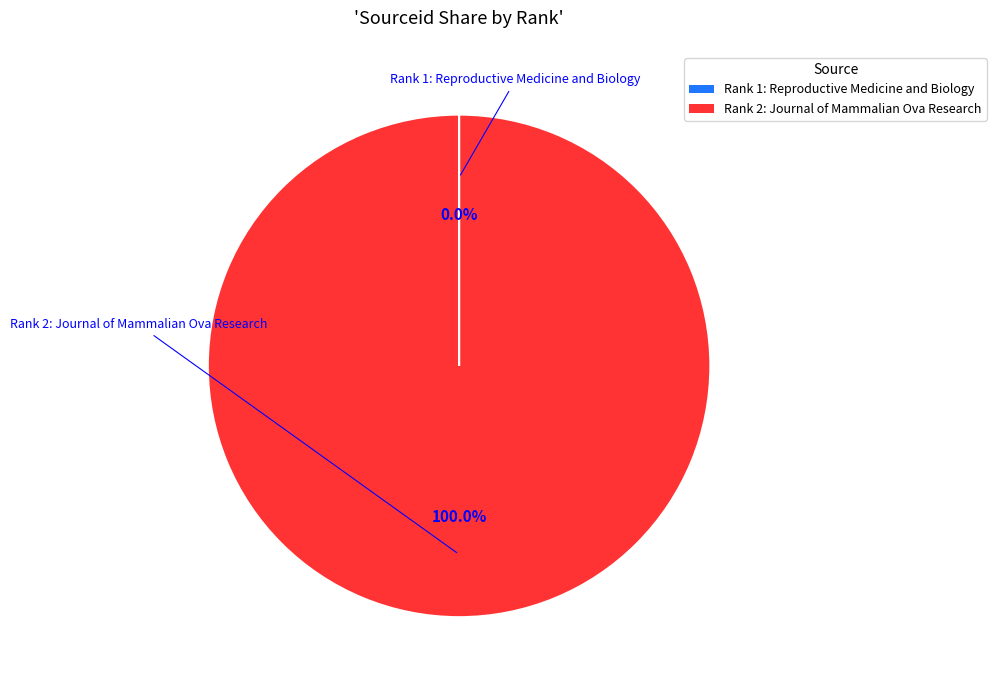

Does any single category account for the majority?

Yes